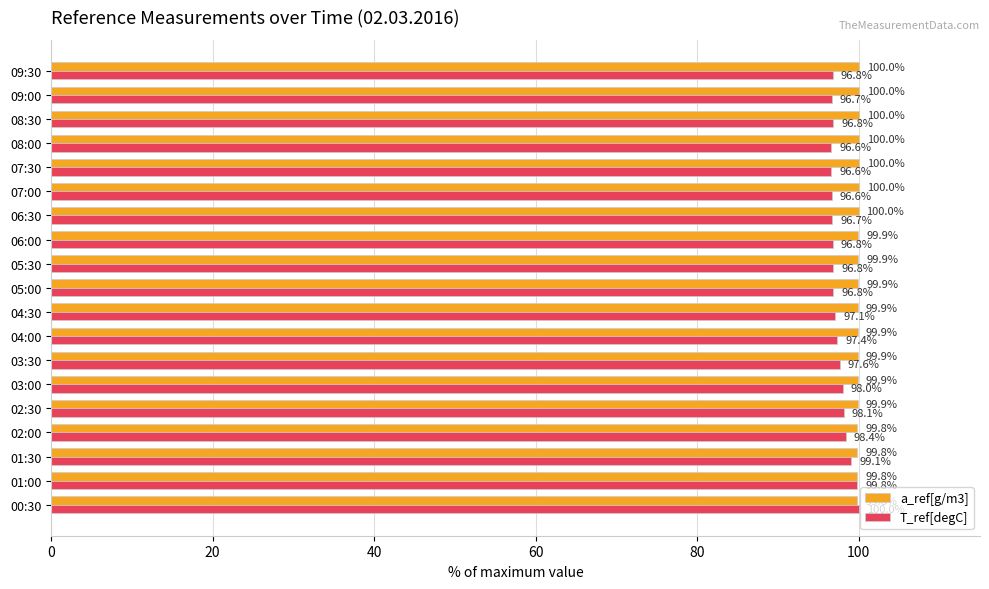

The a_ref[g/m3] series shows 166.8 at 09:30. True or false?

False